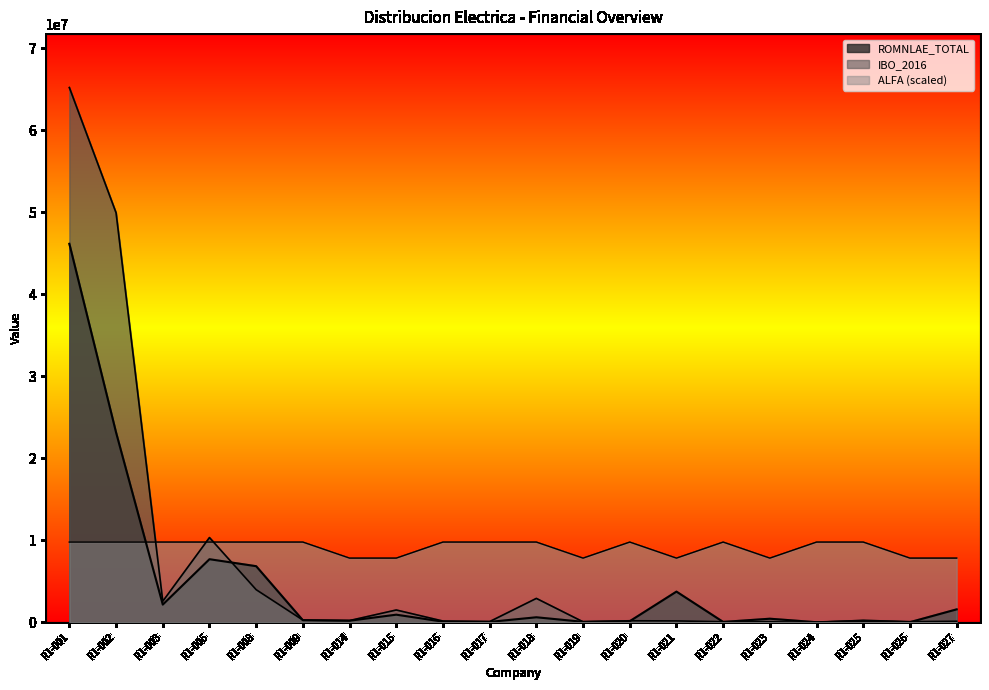

Rank the series by their maximum value, from highest to lowest.

IBO_2016, ROMNLAE_TOTAL, ALFA